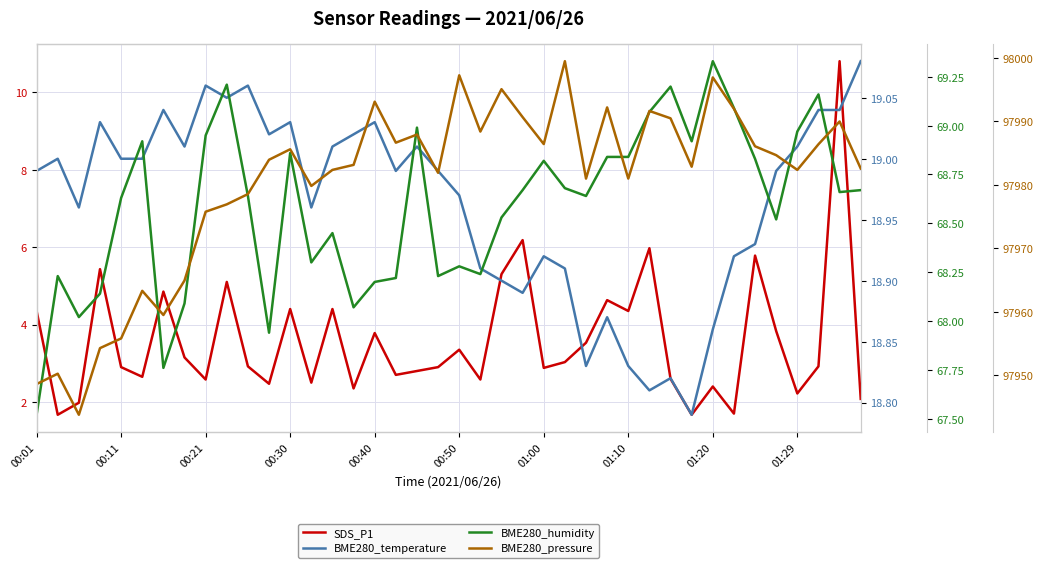

Which series has the largest total across all categories?

BME280_pressure